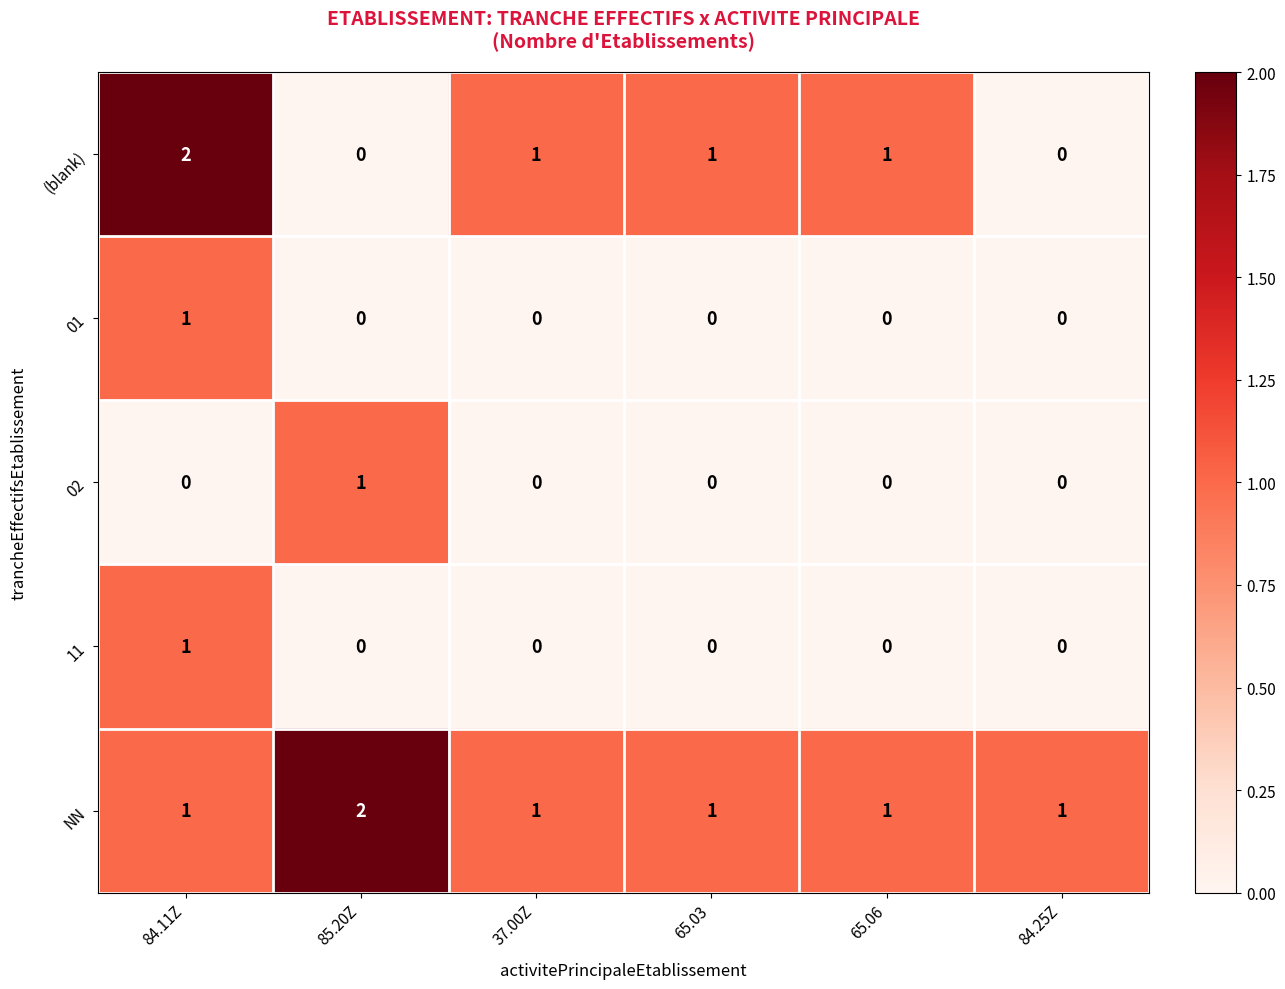

The value of (blank) at 85.20Z is 0. True or false?

True